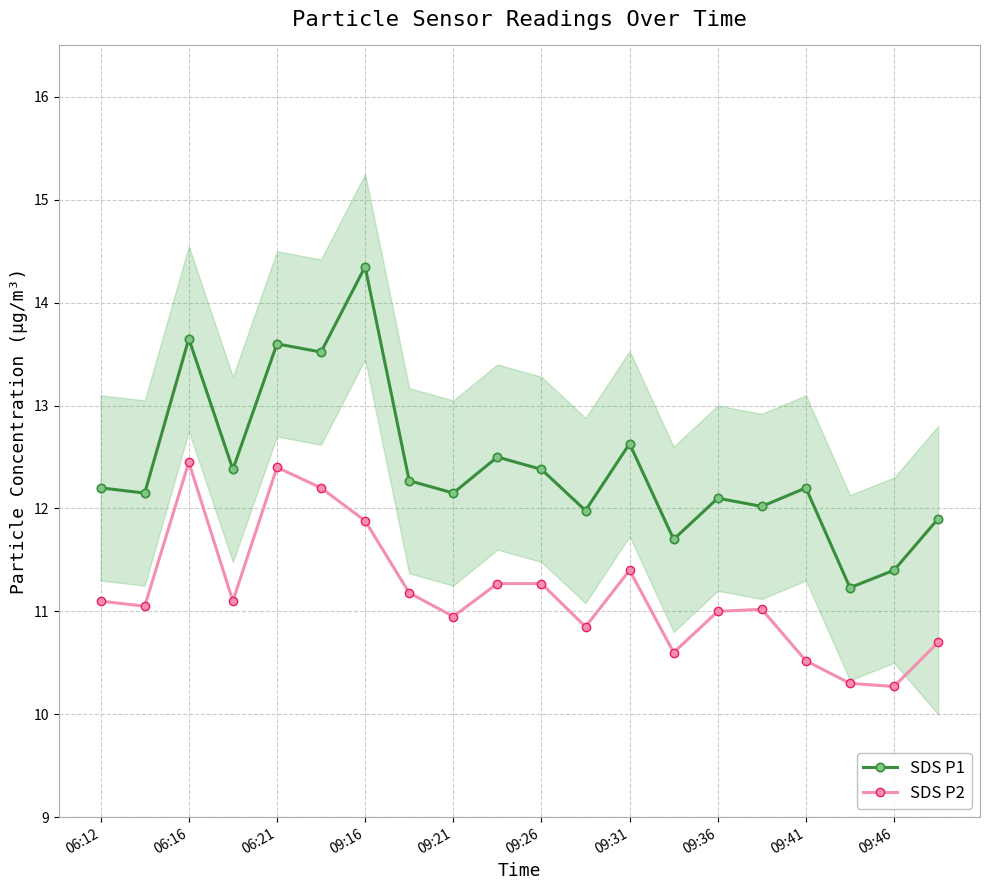

What is the minimum value for SDS P2?

10.3